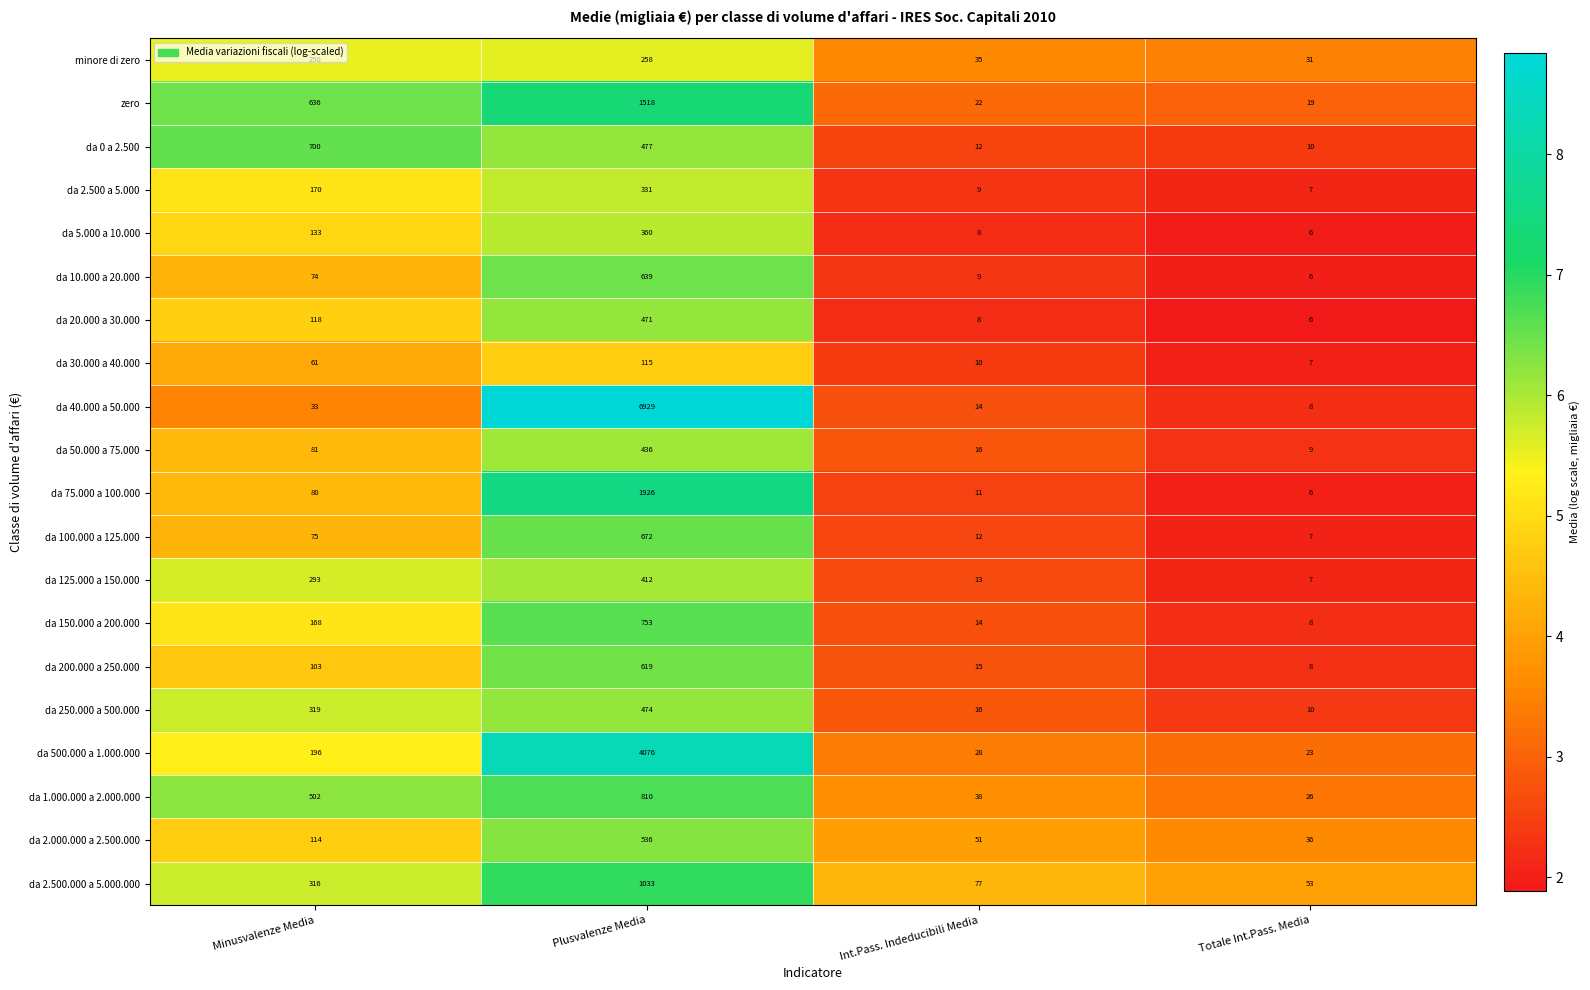

At which category is the sum across all series the highest?

Plusvalenze Media